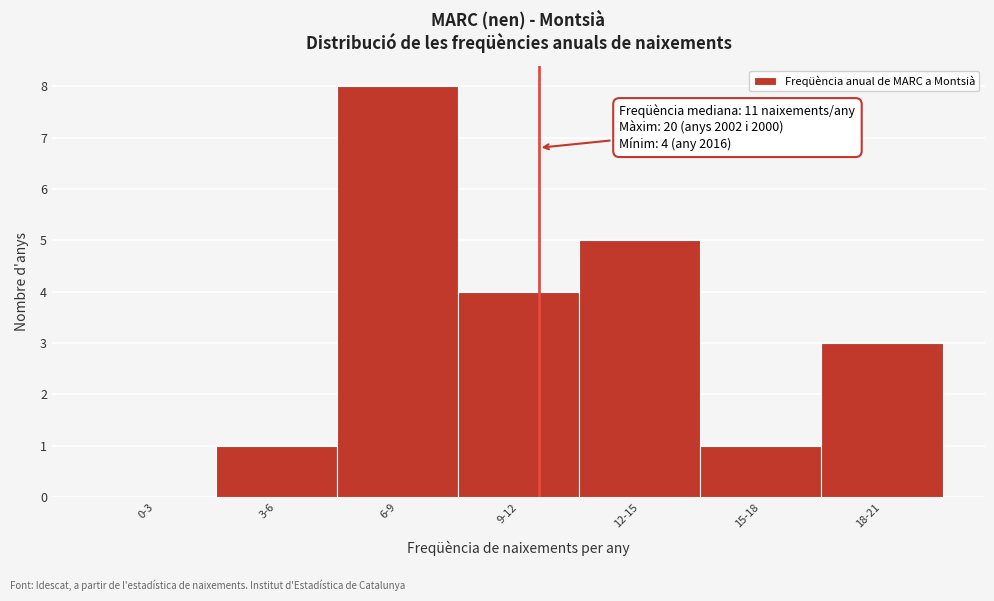

Reading left to right, what are all the values shown in this chart?

0-3=0	3-6=1	6-9=8	9-12=4	12-15=5	15-18=1	18-21=3